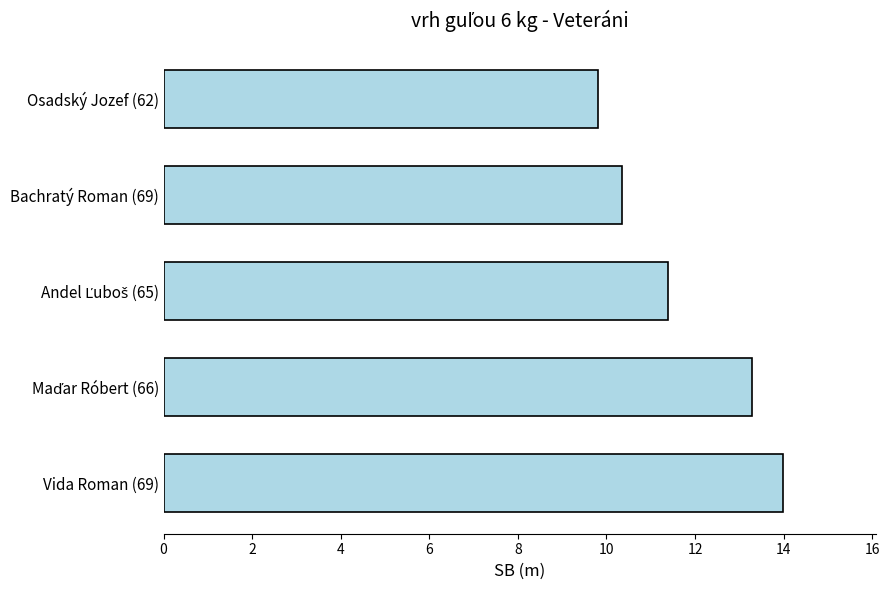

Between Vida Roman (69) and Bachratý Roman (69), which is larger?

Vida Roman (69)